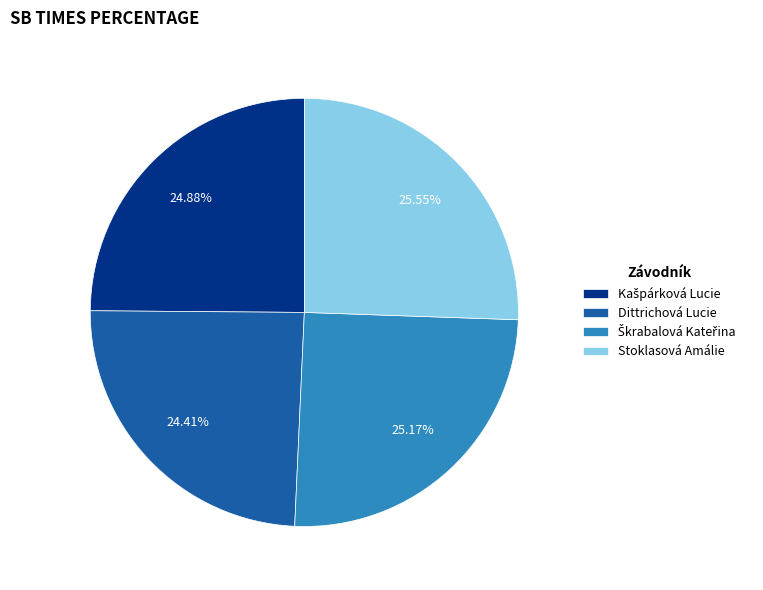

Between Dittrichová Lucie and Stoklasová Amálie, which is larger?

Stoklasová Amálie